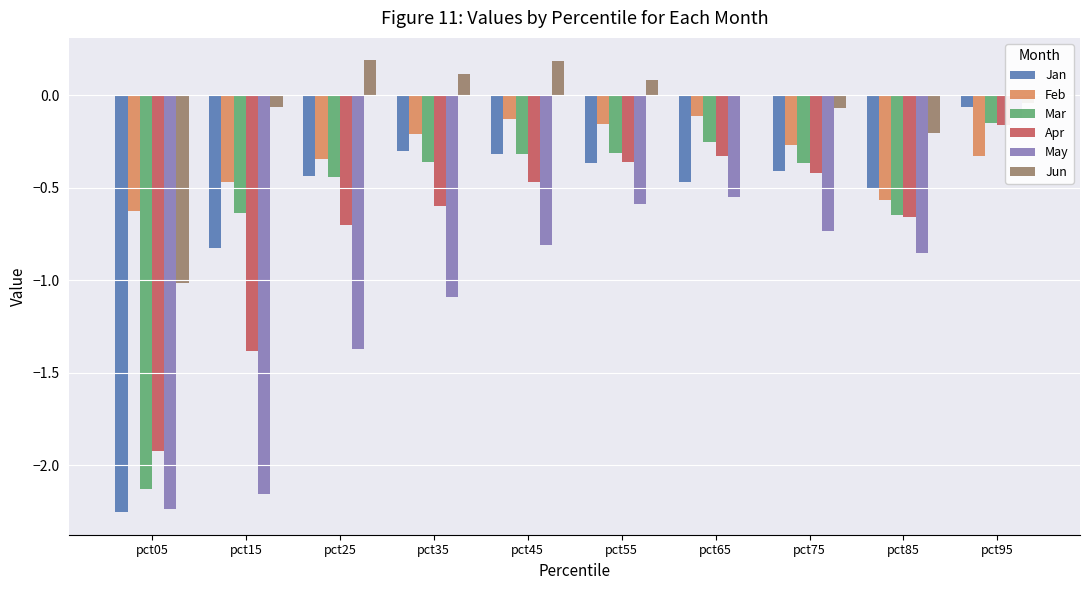

What is the sum of the Jan values at pct25 and pct85?

-0.9